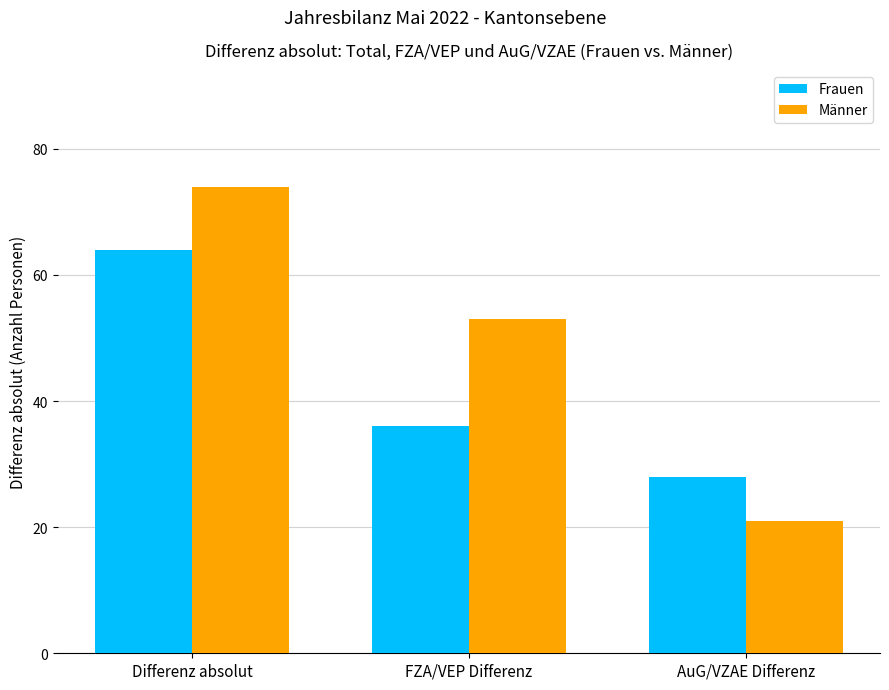

The value of Frauen at Differenz absolut is 107. True or false?

False